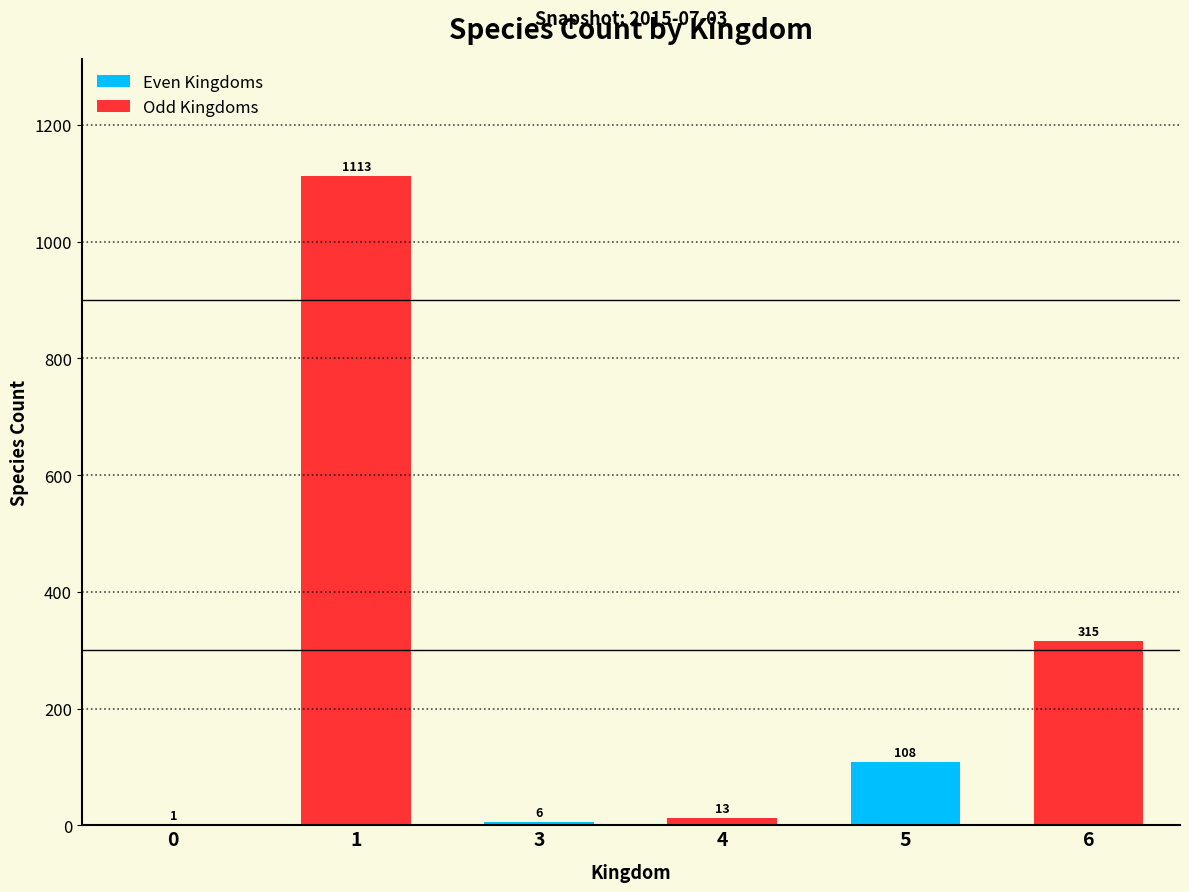

What is the average value?

259